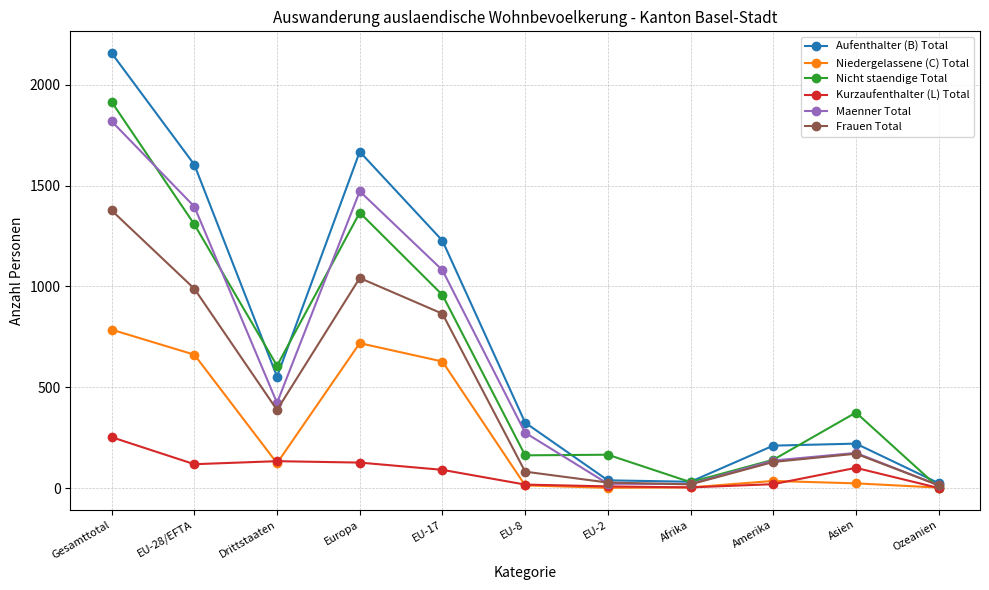

What is the difference between the maximum and minimum values in the Nicht staendige Total series?

1912